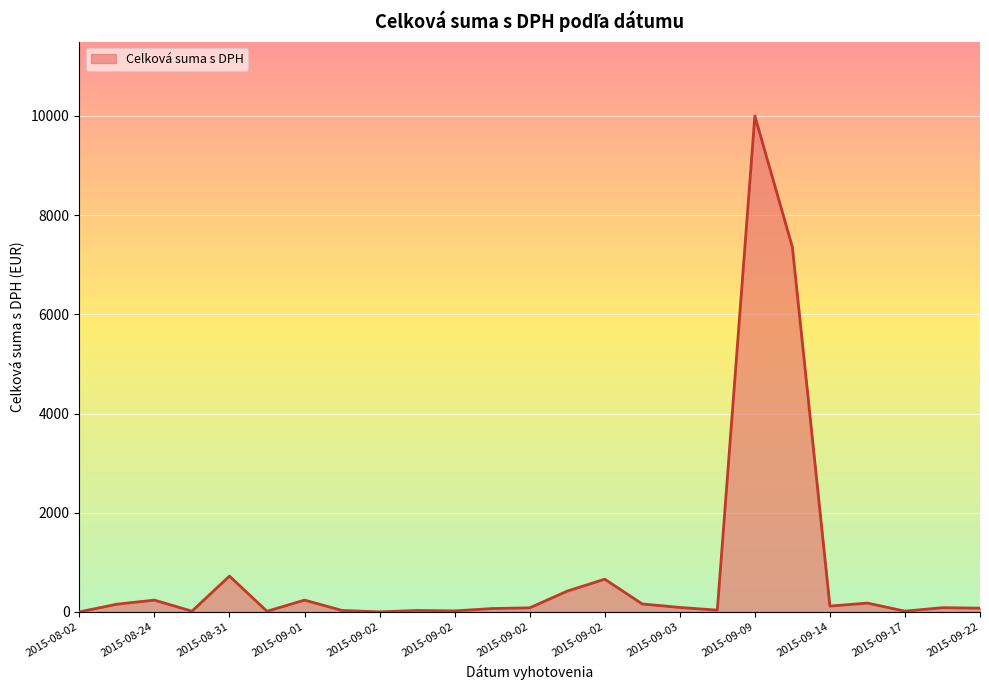

What is the difference between the maximum and minimum values?

9999.4